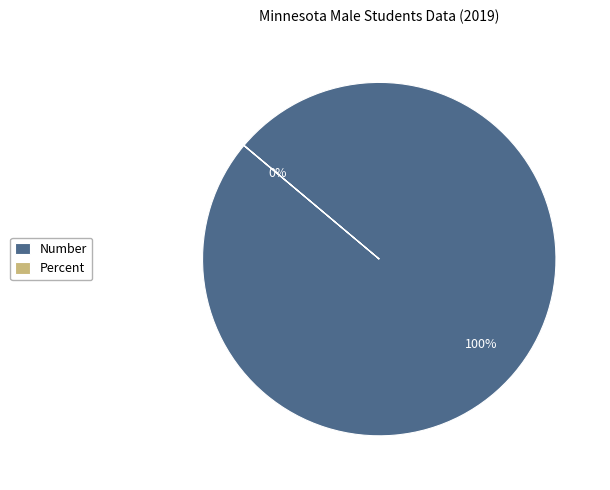

To the nearest percent, what is the difference between the largest and smallest slice percentages?

100%